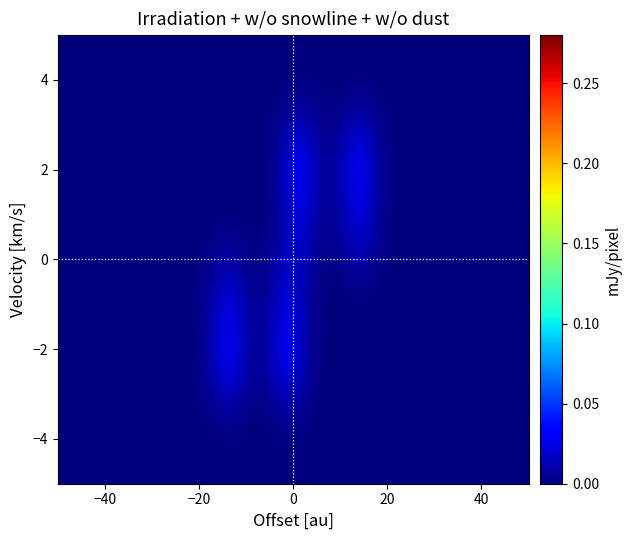

At how many categories does at least one series exceed 0?

22